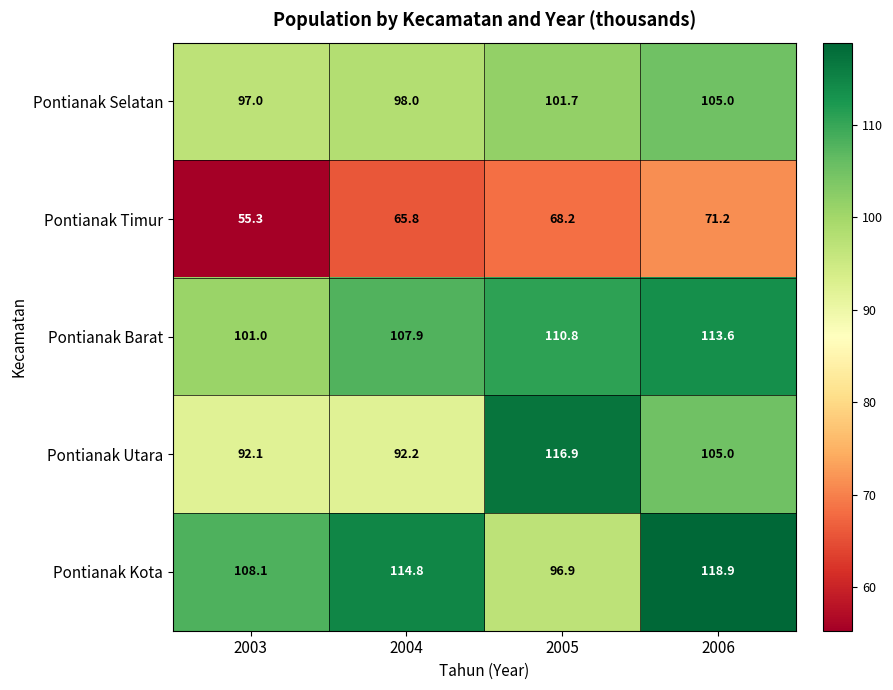

Rank the series by their maximum value, from lowest to highest.

Pontianak Timur, Pontianak Selatan, Pontianak Barat, Pontianak Utara, Pontianak Kota